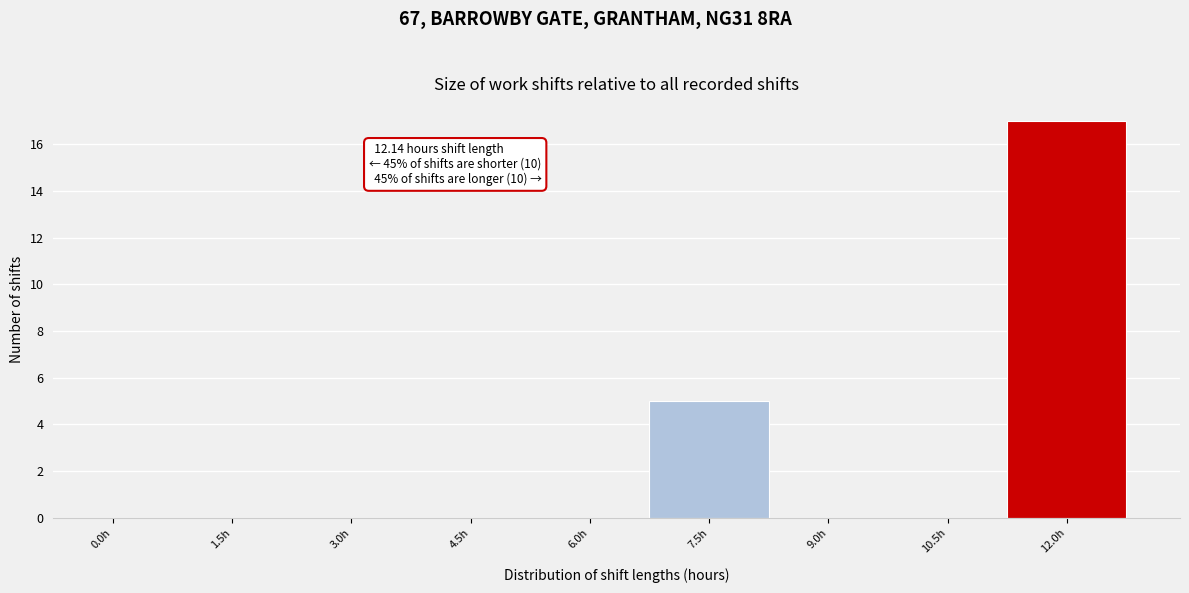

Reading left to right, what are all the values shown in this chart?

0.0h=0	1.5h=0	3.0h=0	4.5h=0	6.0h=0	7.5h=5	9.0h=0	10.5h=0	12.0h=17